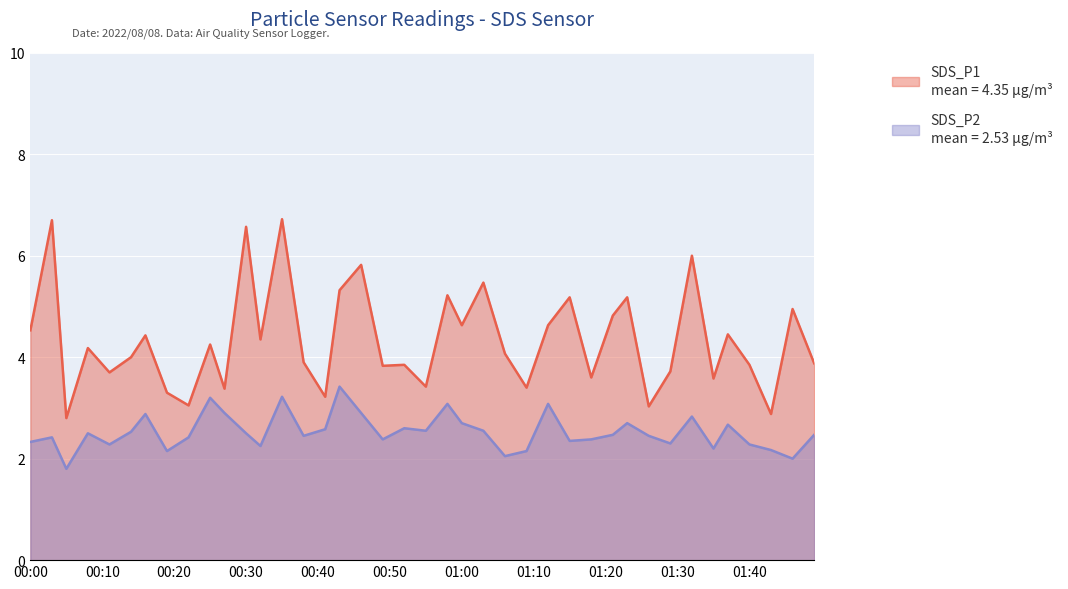

True or false: SDS_P1 has more than 0 interior local peaks.

True